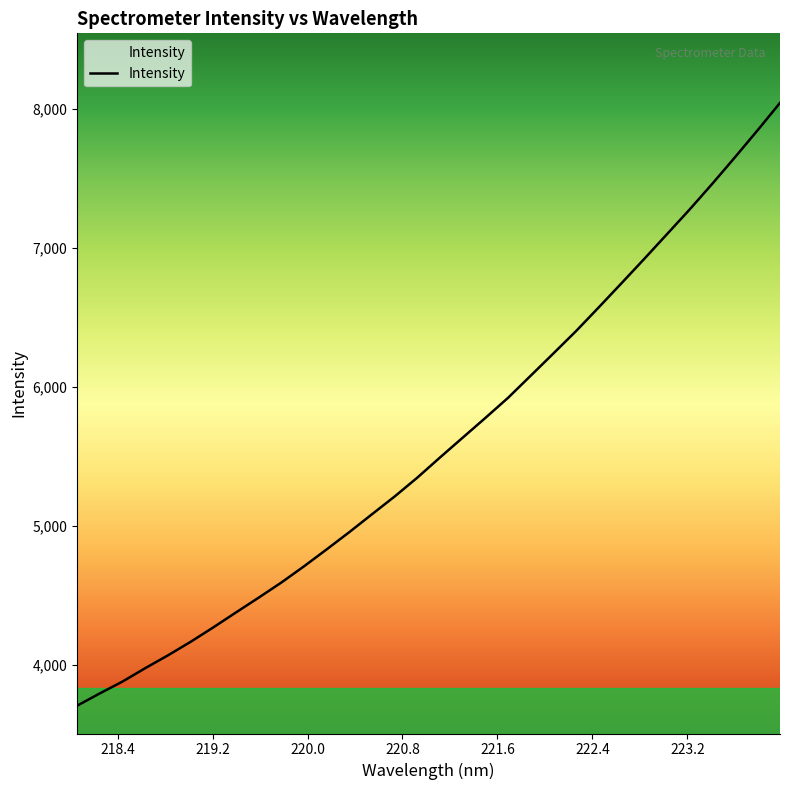

What is the smallest value displayed?

3709.4